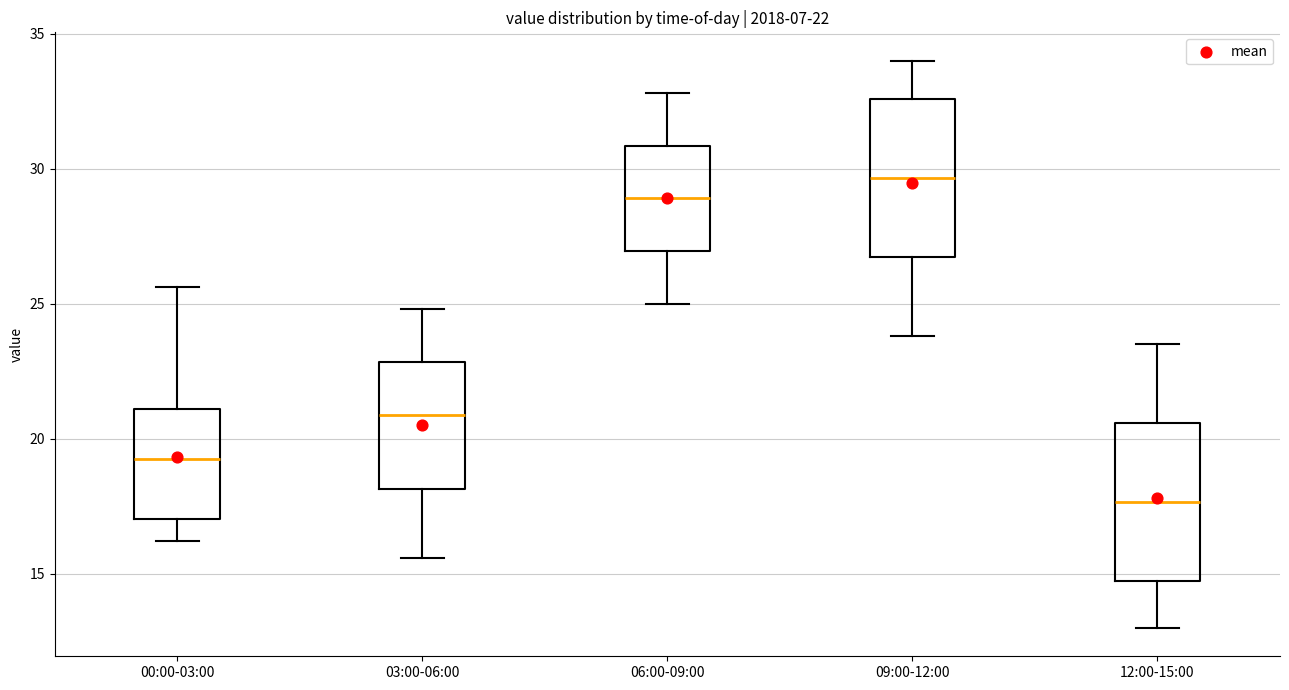

Which box has the highest median line?

09:00-12:00